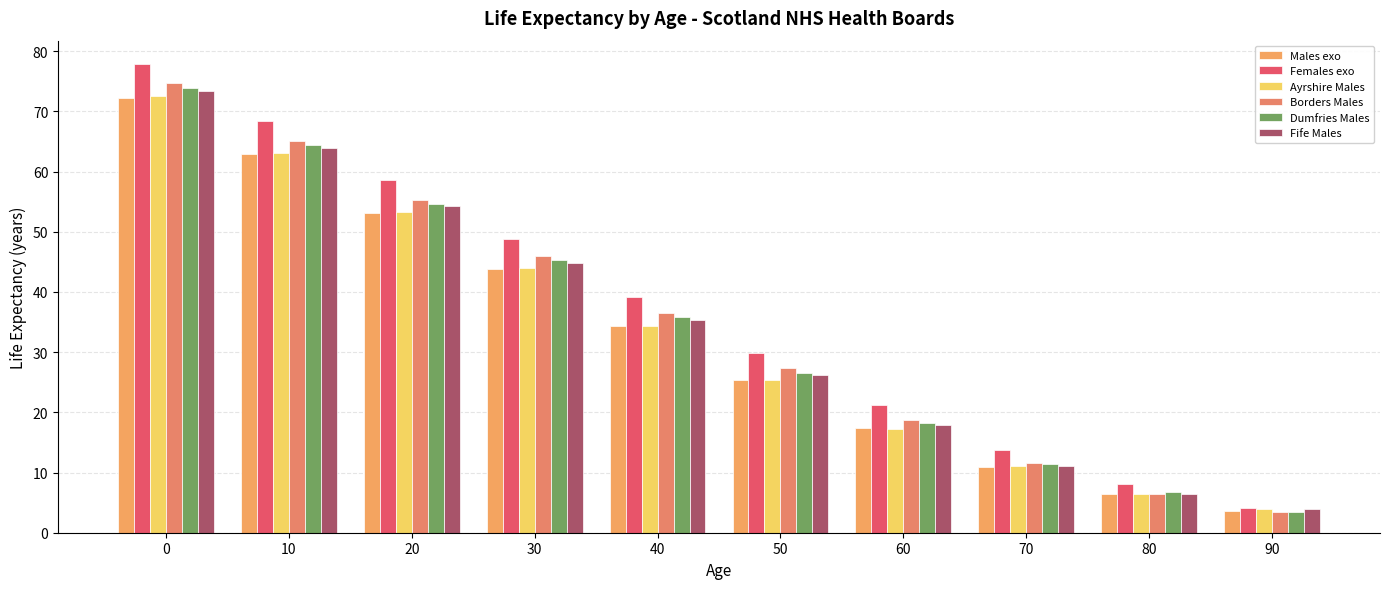

The value of Borders Males at 0 is 41.6. True or false?

False